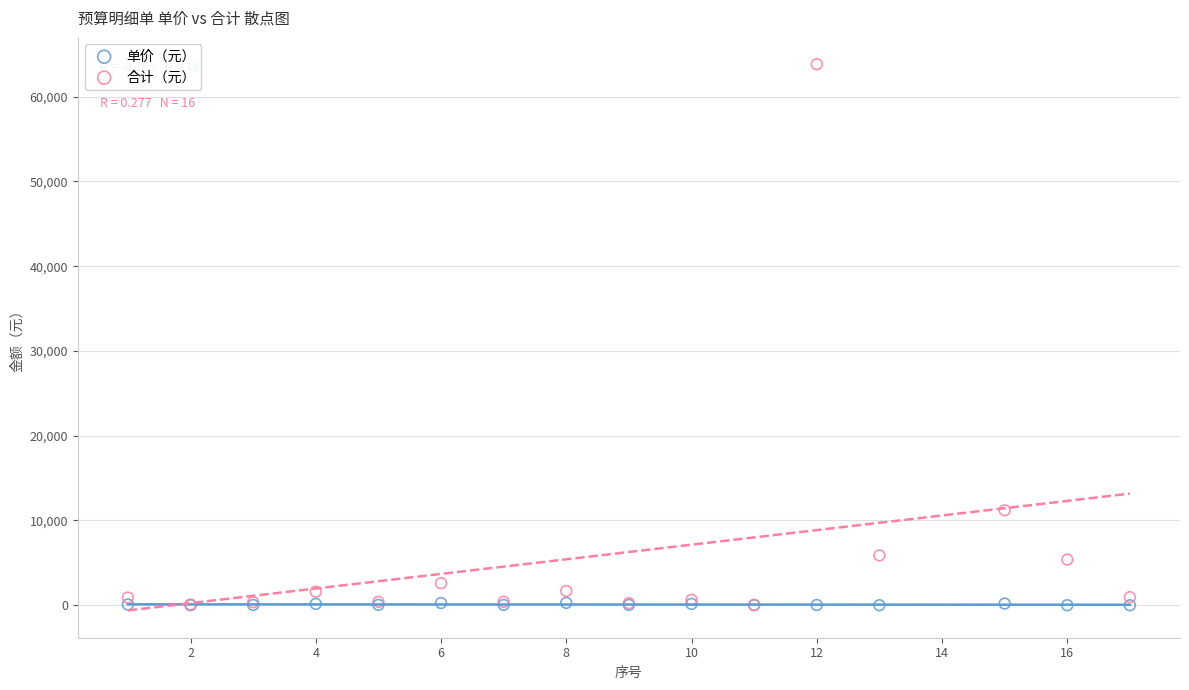

In the 合计（元） series, what Y value is closest to 31940?

11200.0